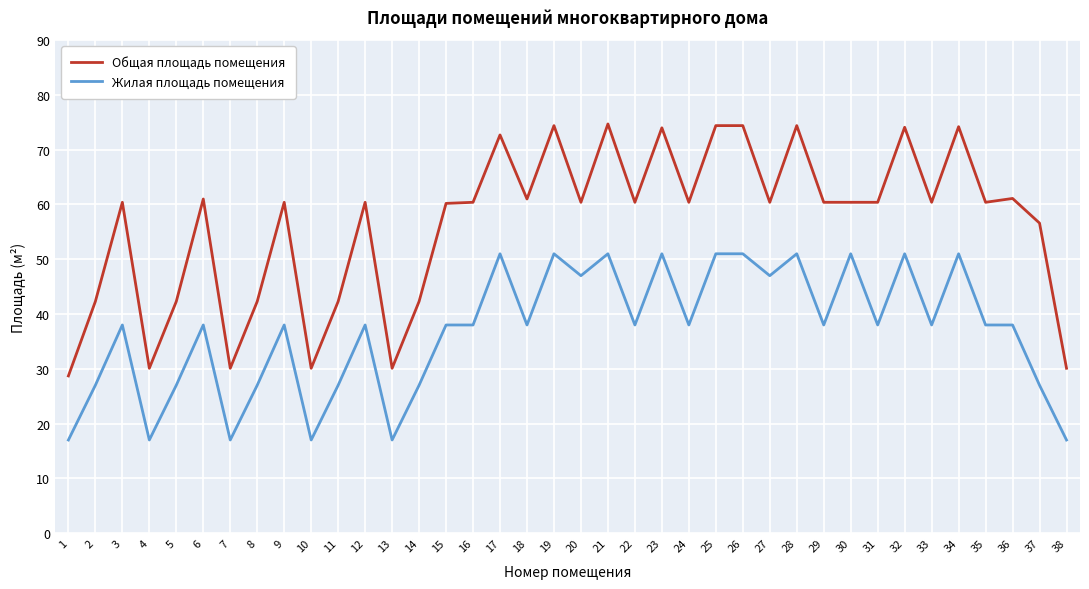

True or false: Жилая площадь помещения and Общая площадь помещения cross at least once.

False